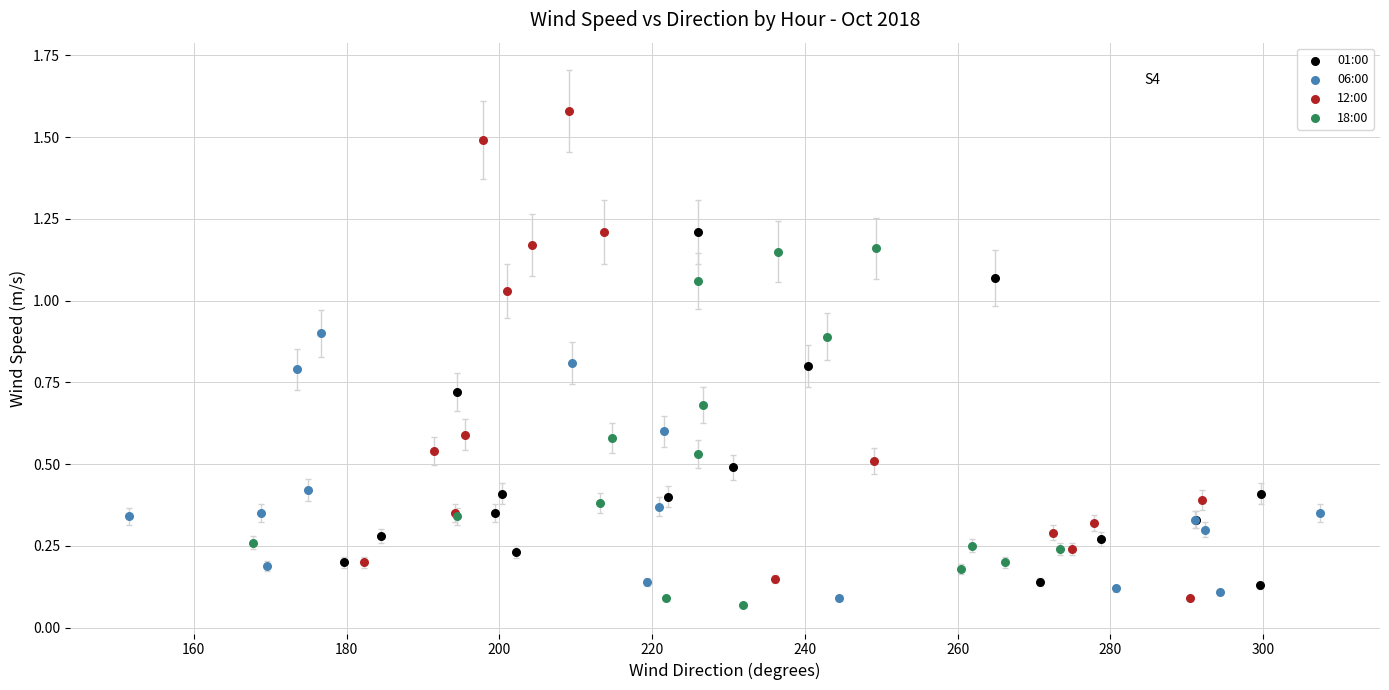

Which series has the widest spread of Y values?

12:00